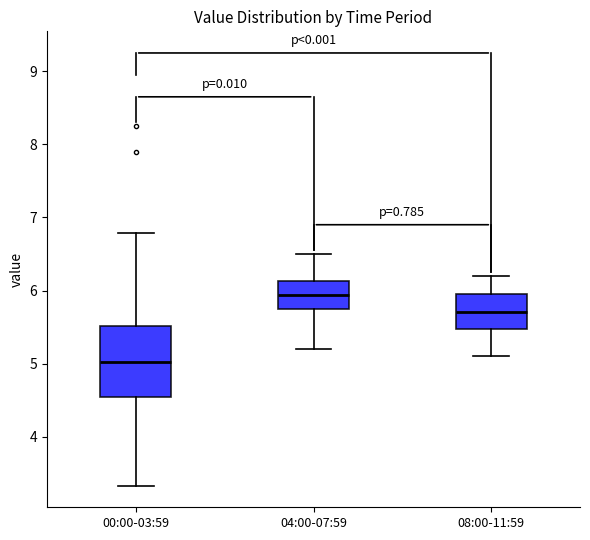

Reading left to right, transcribe this box plot: for each box, give where its median line is, the range the box spans, and where its two whiskers end, as read against the y-axis. The values are not printed on the chart, so give them approximately, as read against the axis.

00:00-03:59: median 5.0, box 4.5 to 5.5, whiskers 3.3 to 6.8
04:00-07:59: median 5.9, box 5.7 to 6.1, whiskers 5.2 to 6.5
08:00-11:59: median 5.7, box 5.5 to 6.0, whiskers 5.1 to 6.2